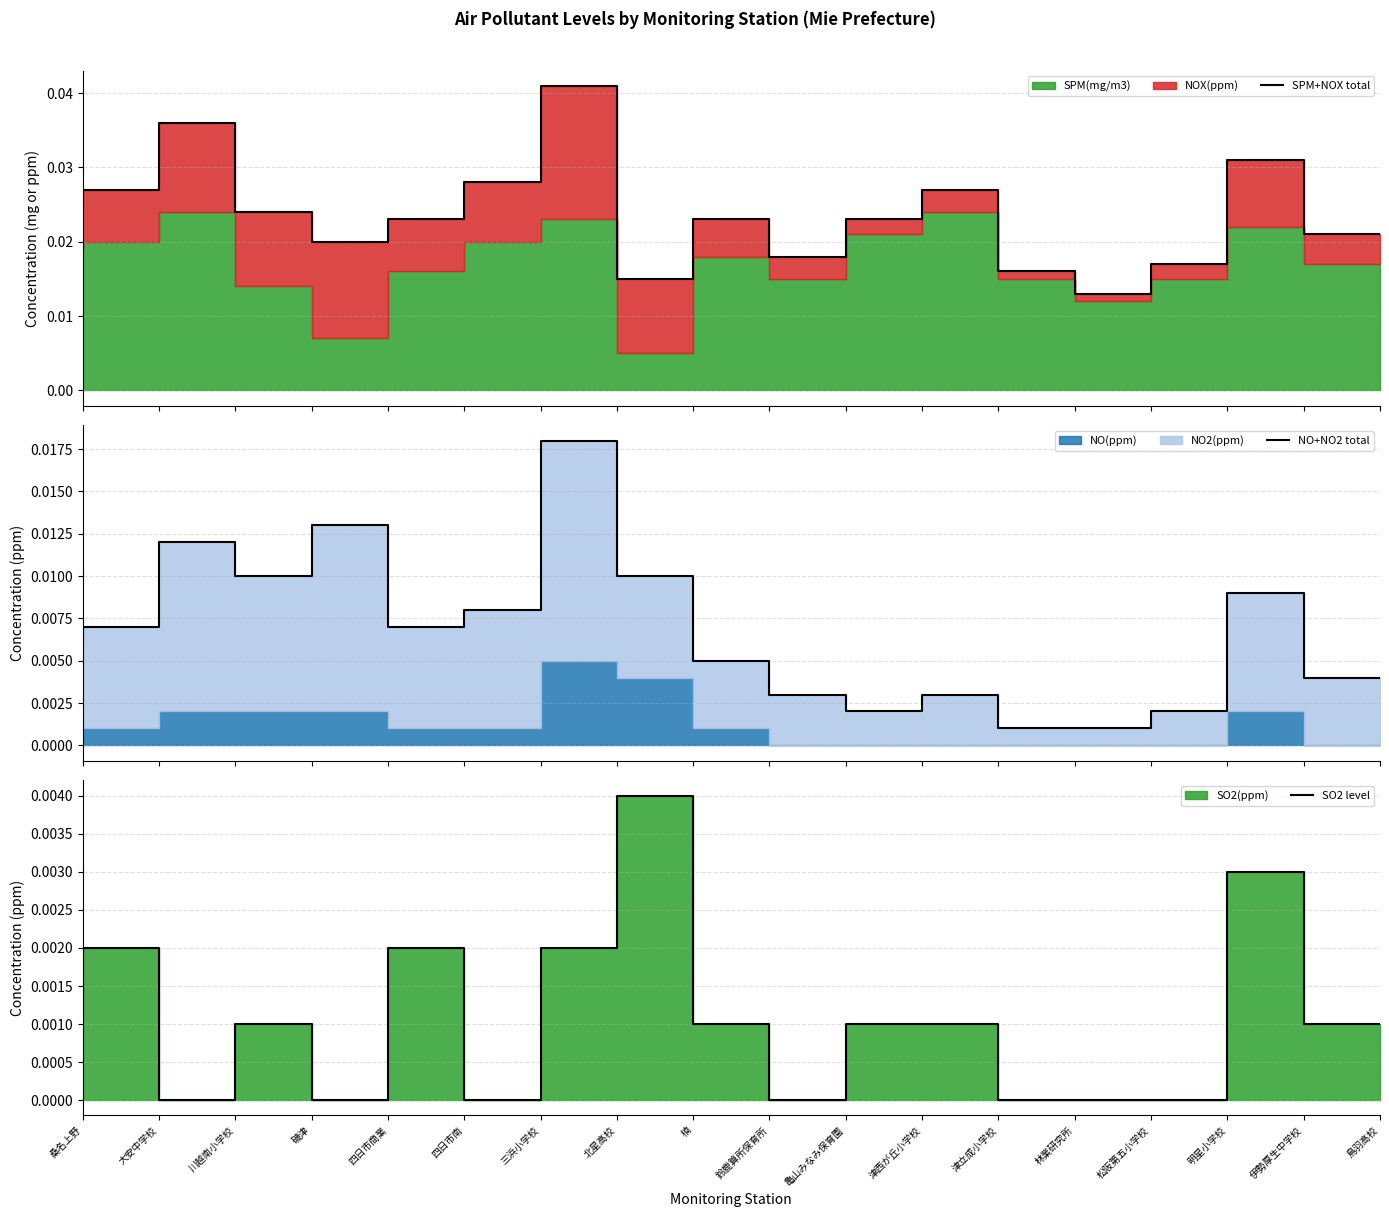

The SPM+NOX total series shows 0.0 at 四日市南. True or false?

True